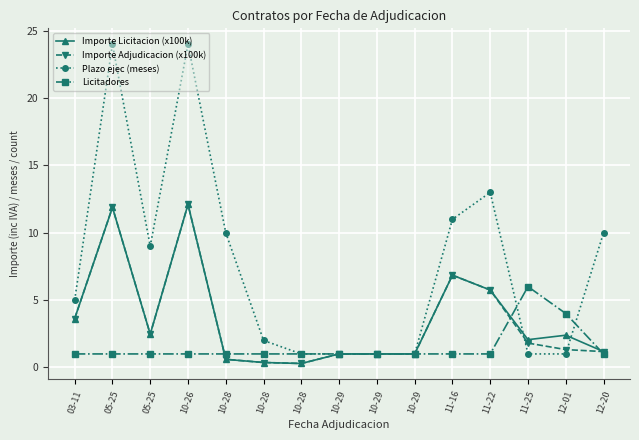

At how many categories does at least one series exceed 5?

8